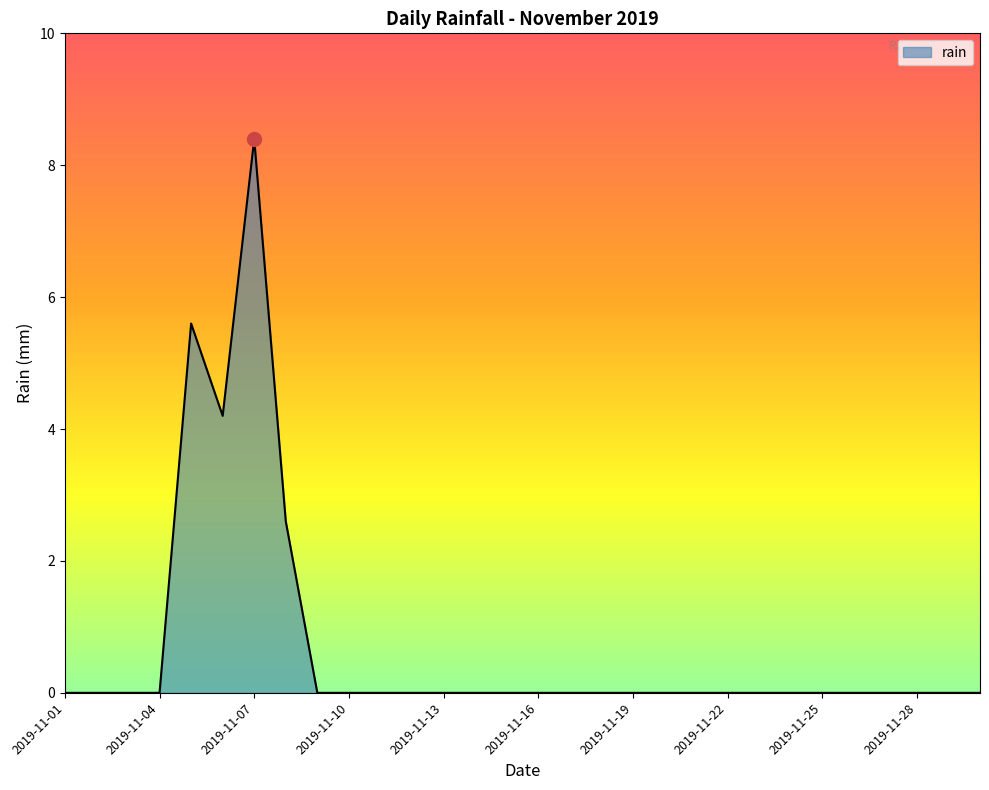

What is the maximum value shown in the chart?

8.4